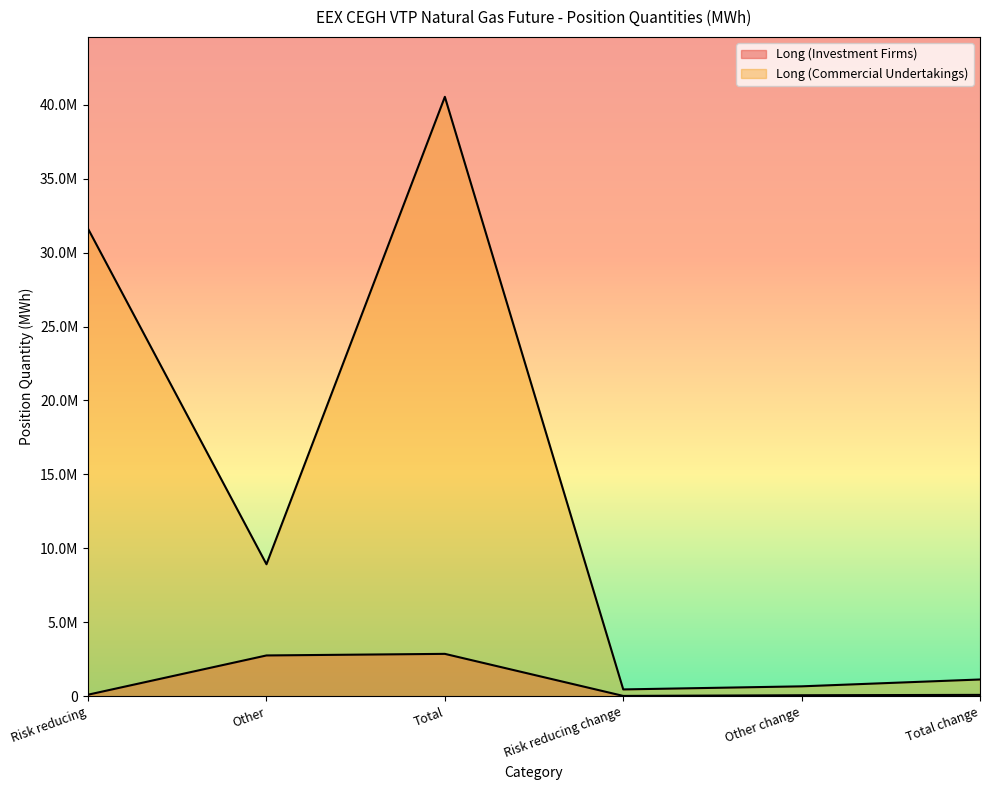

True or false: Long (Investment Firms) and Long (Commercial Undertakings) intersect in this chart.

False